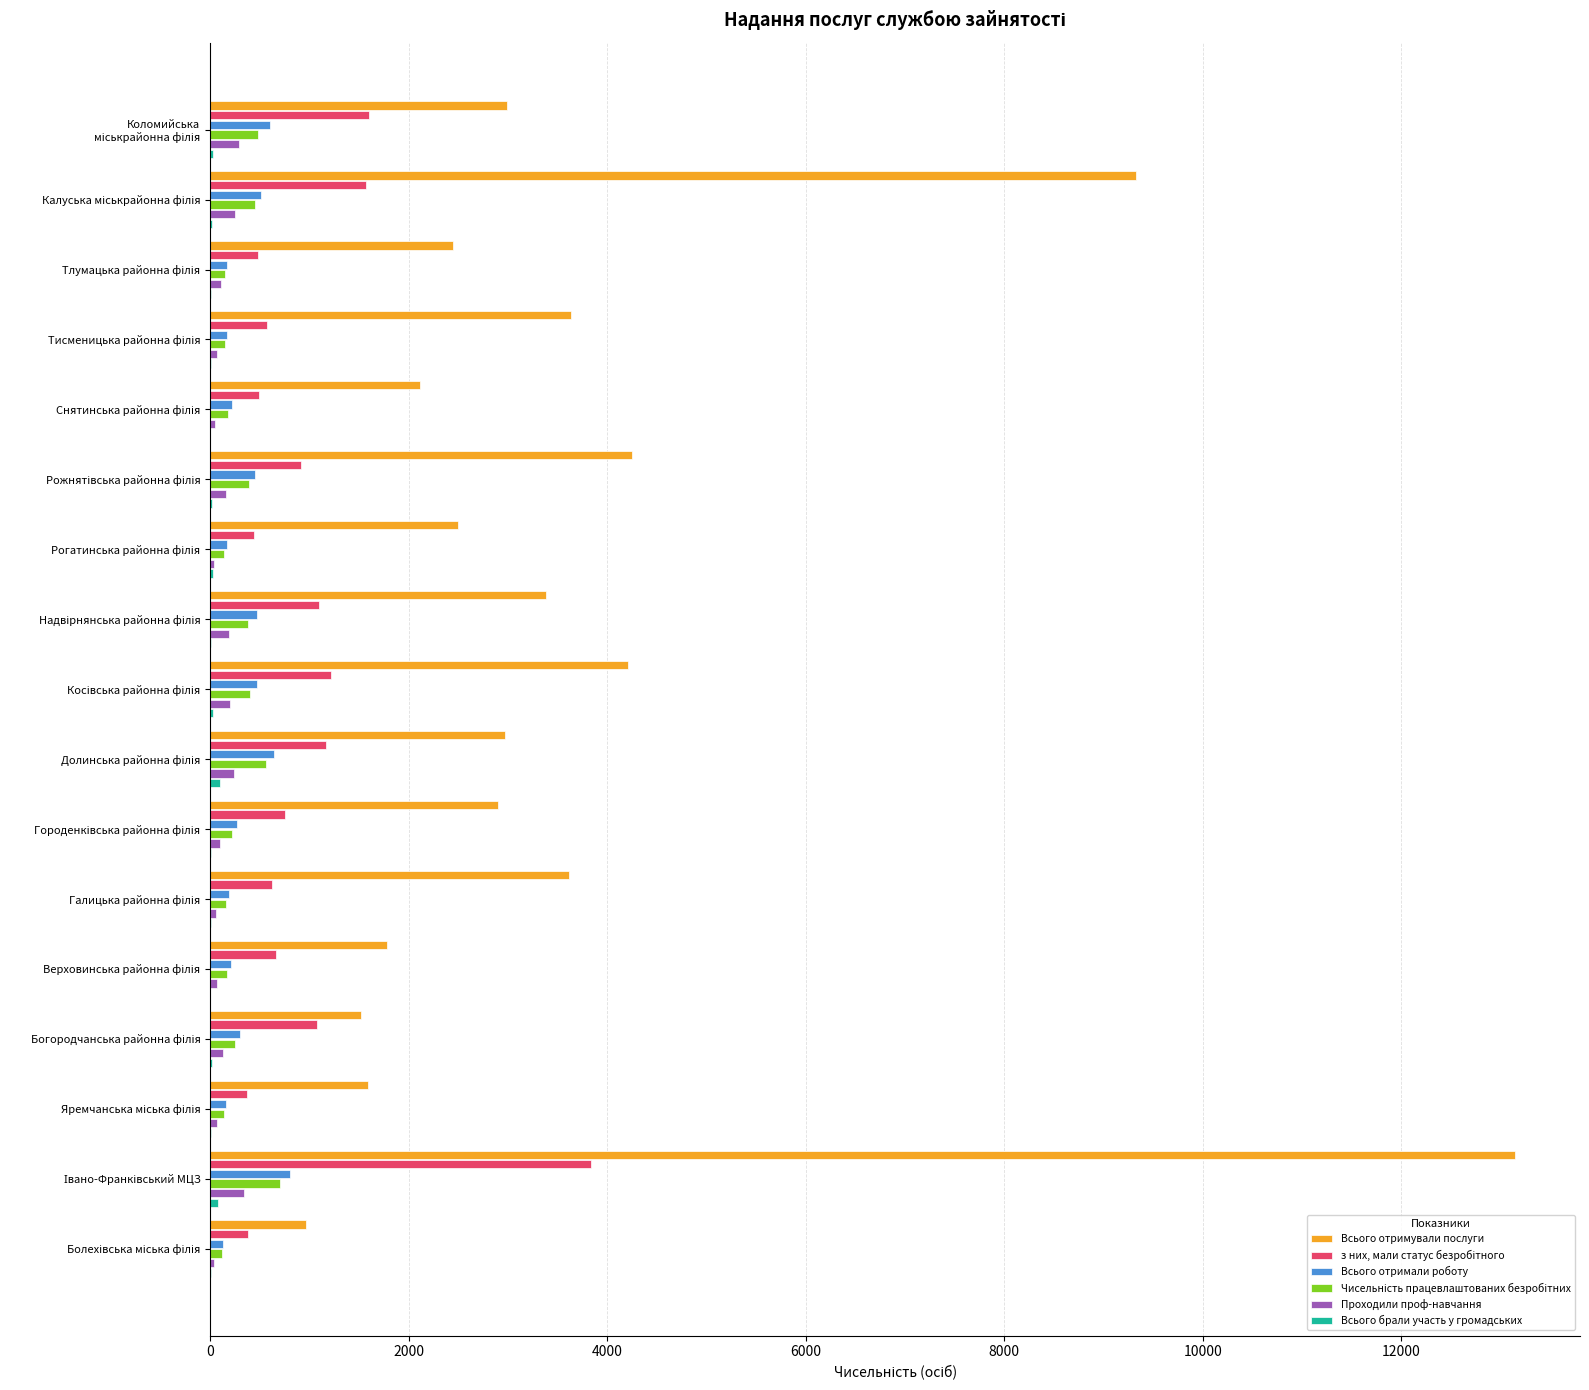

What is the maximum value shown in the chart?

13143